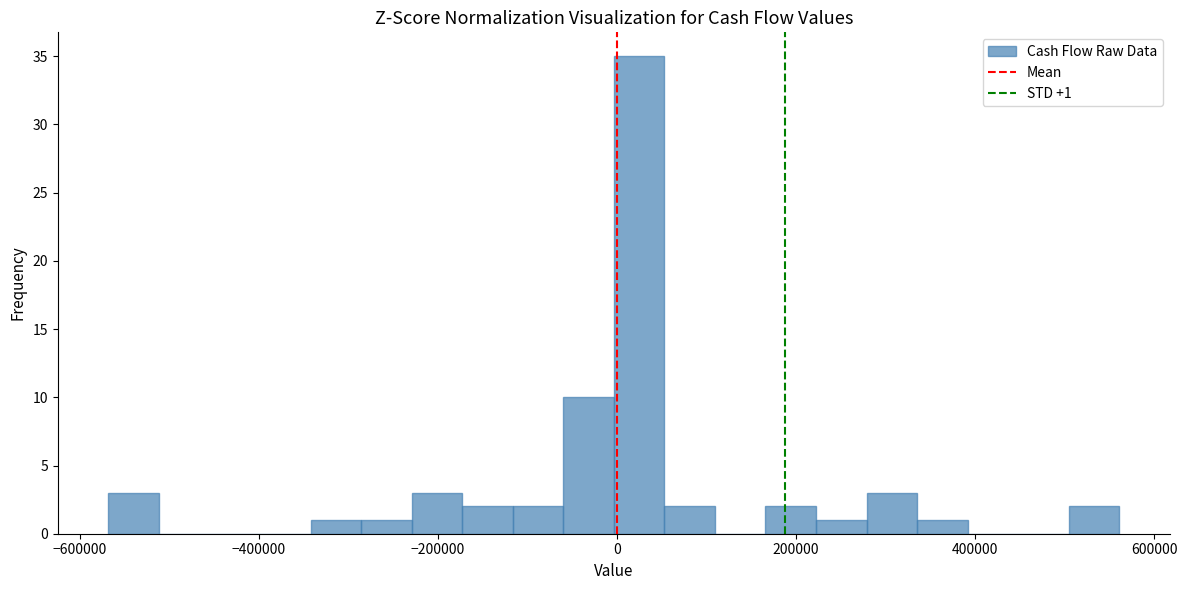

Around what value on the x-axis is the tallest bar? Give the approximate position of its centre, as read against the axis.

20000